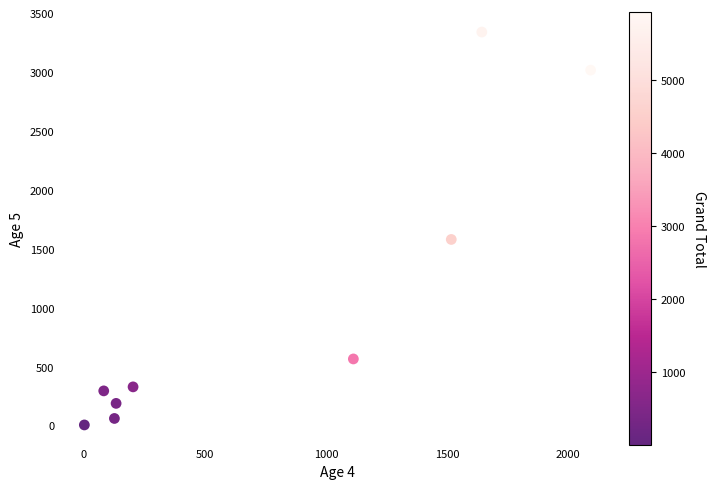

What is the range of Y values (max minus min)?

3334